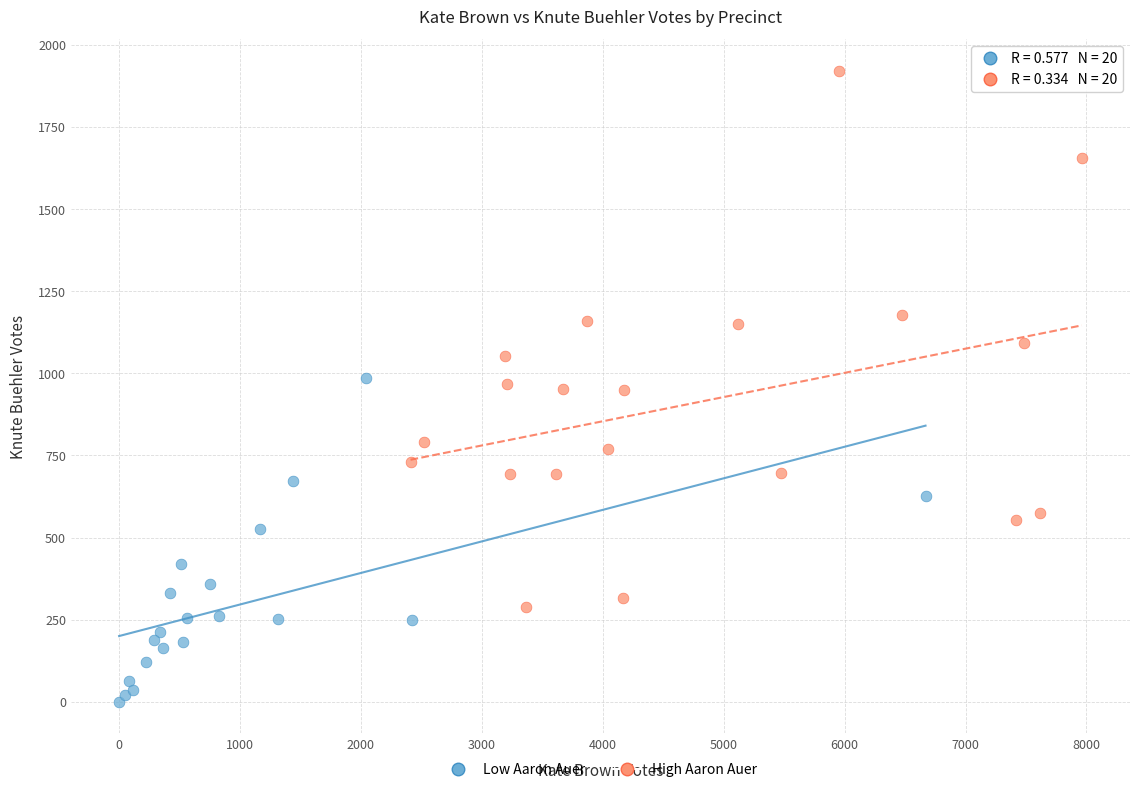

Which series has the largest Y range (max minus min)?

High Aaron Auer